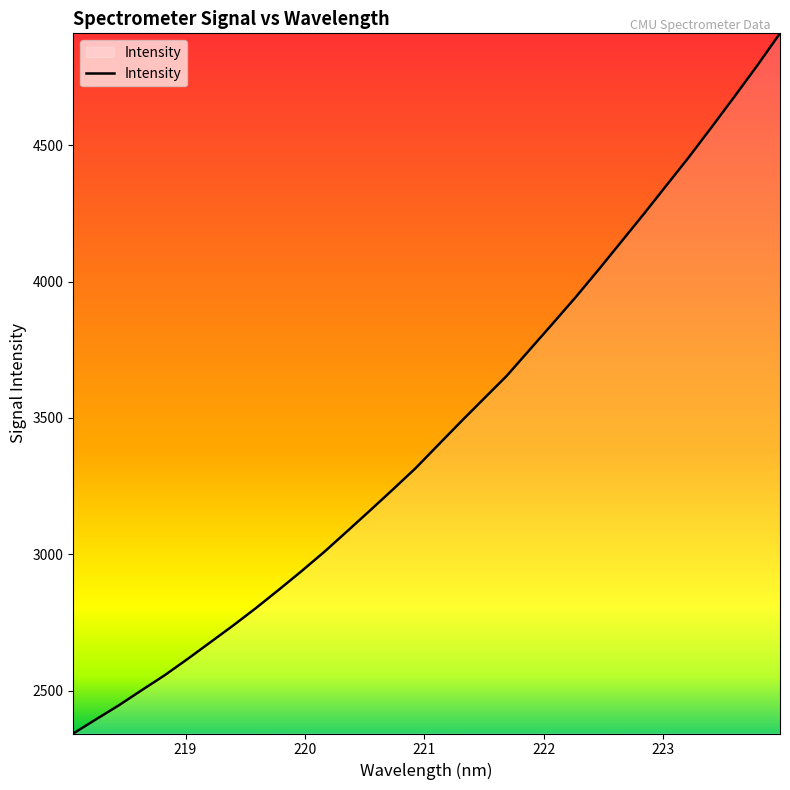

What is the minimum value shown in the chart?

2343.0